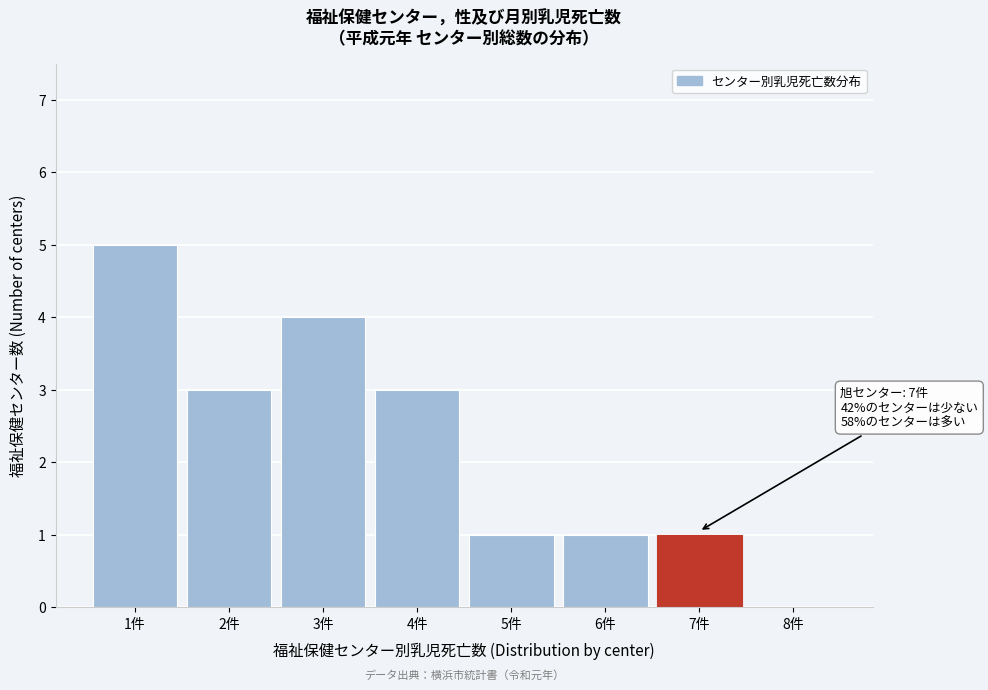

Over which range of the x-axis is the bar tallest?

0.5 to 1.5